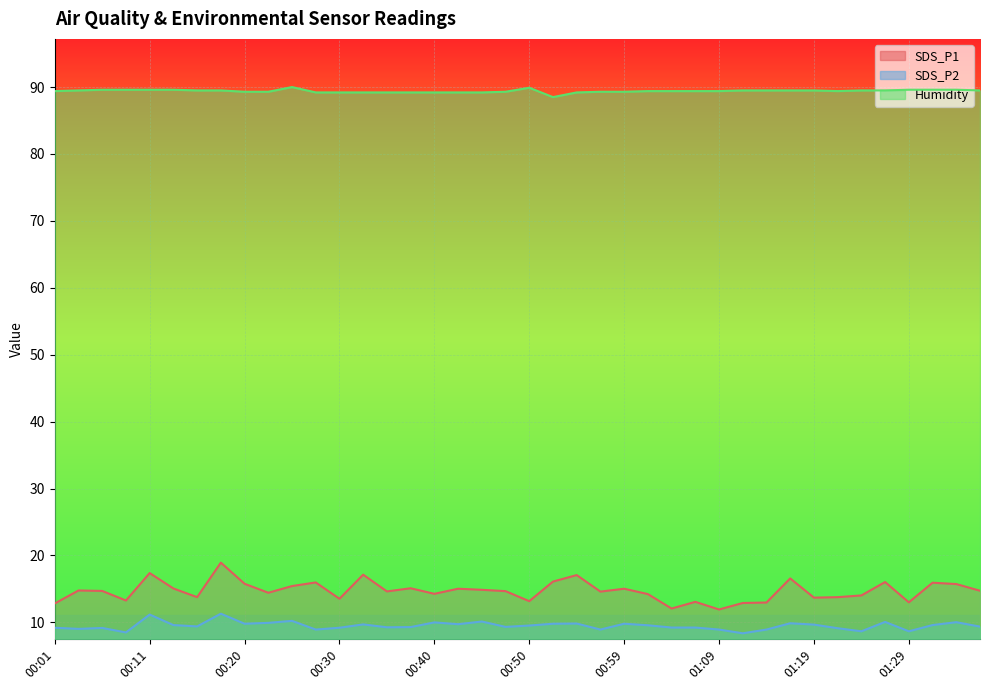

The SDS_P2 series shows 9.2 at 00:06. True or false?

True